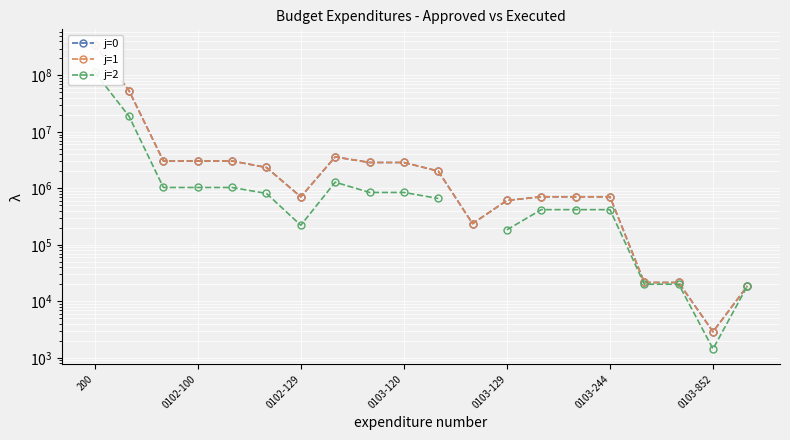

In j=2, how many points are higher than both neighbors (excluding endpoints)?

1